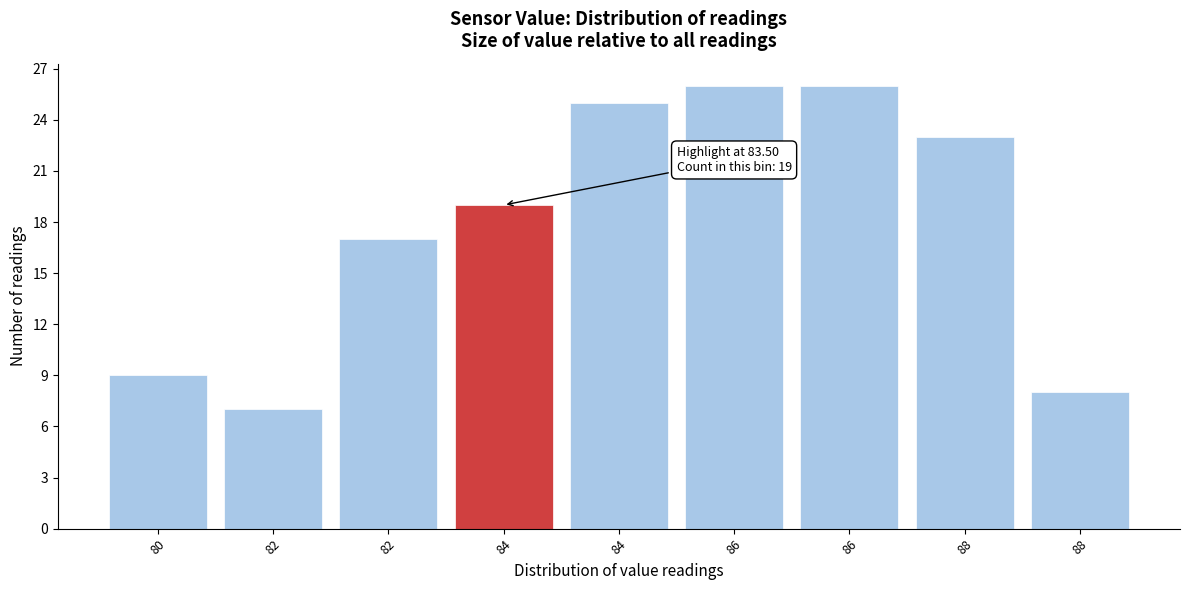

Are the bars horizontal?

No